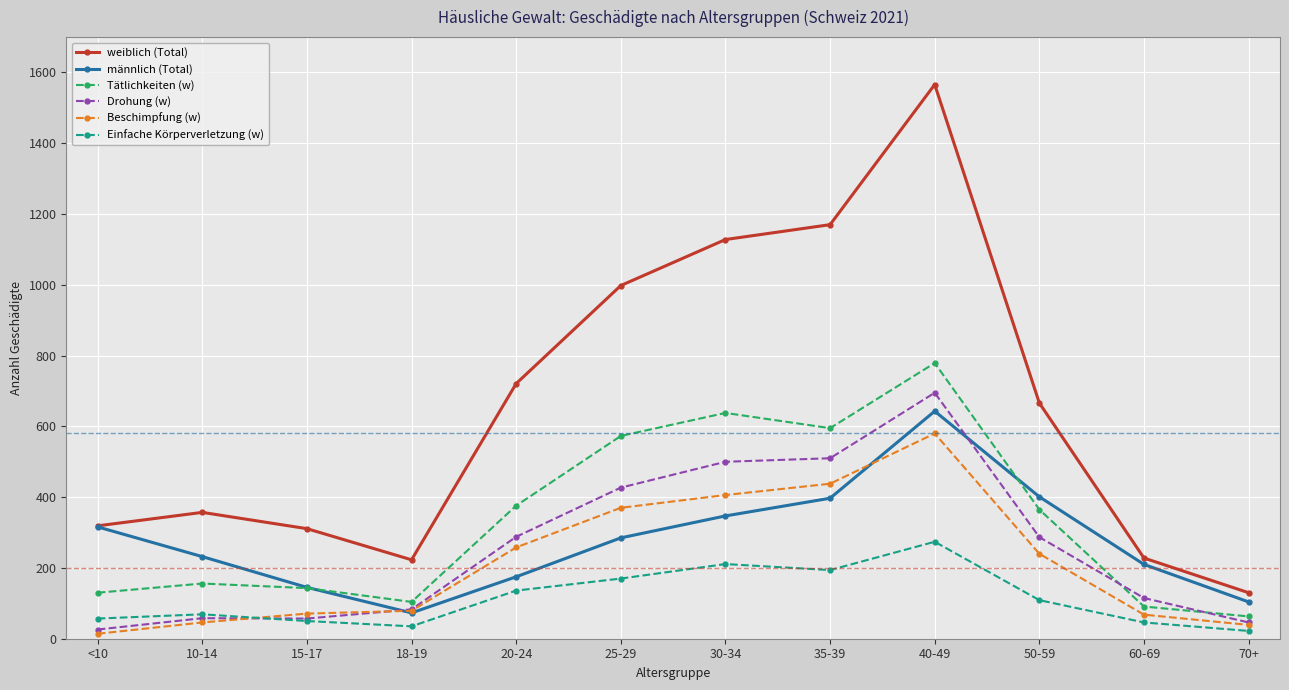

At which category does Tätlichkeiten (w) reach its first local valley?

18-19